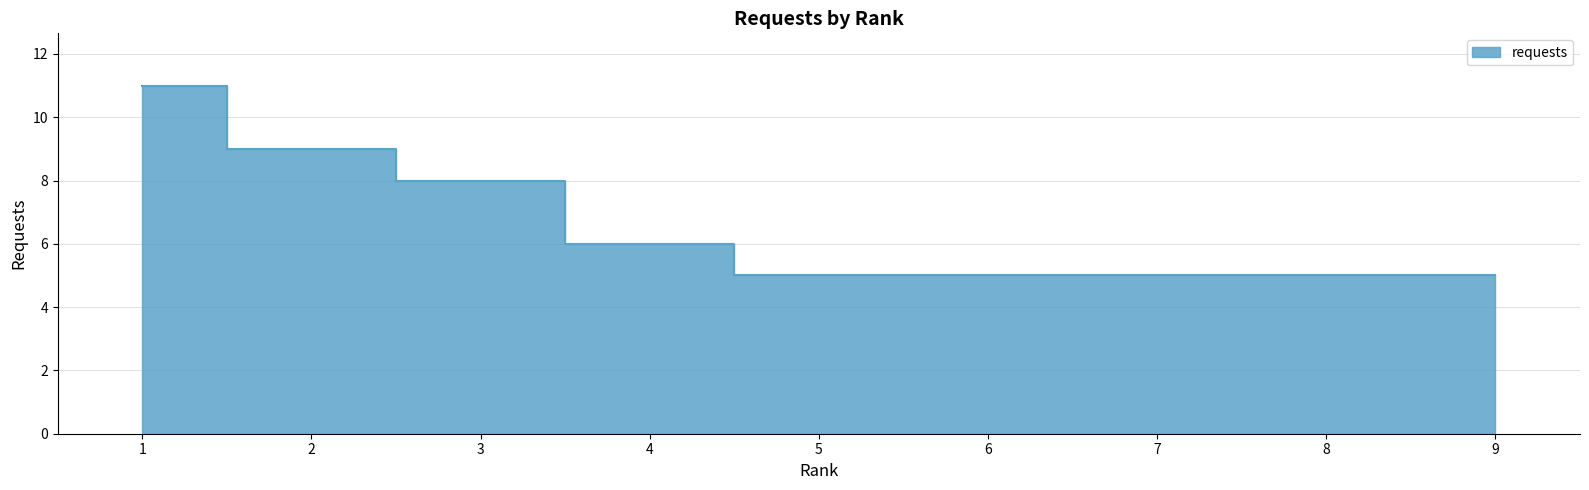

Approximately how many times larger is the value at 2 compared to 7?

1.8